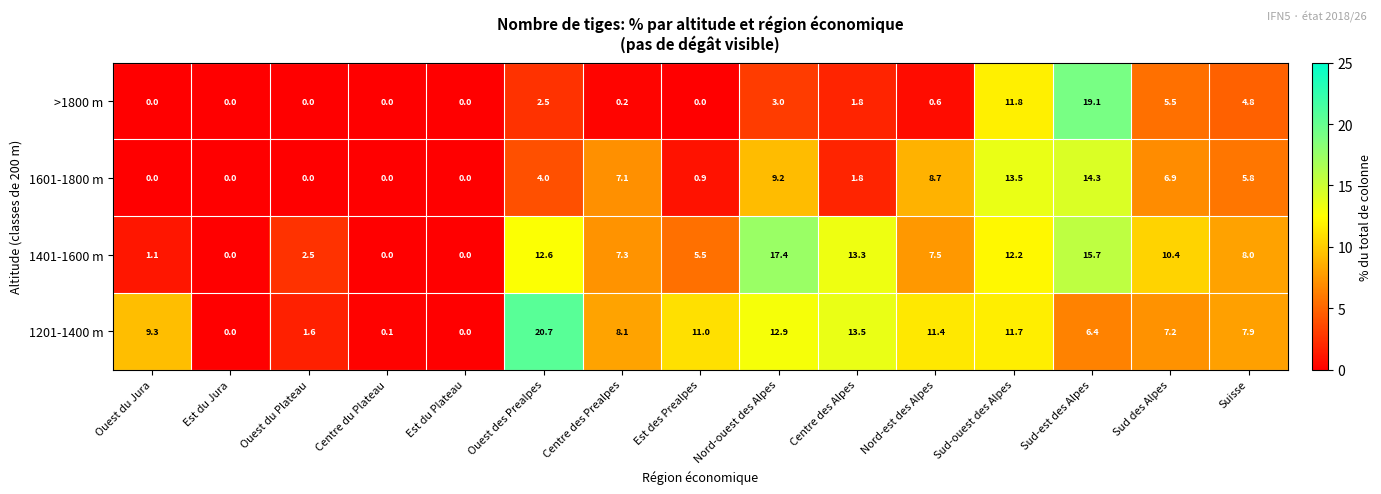

Which series has the widest spread of values?

1201-1400 m